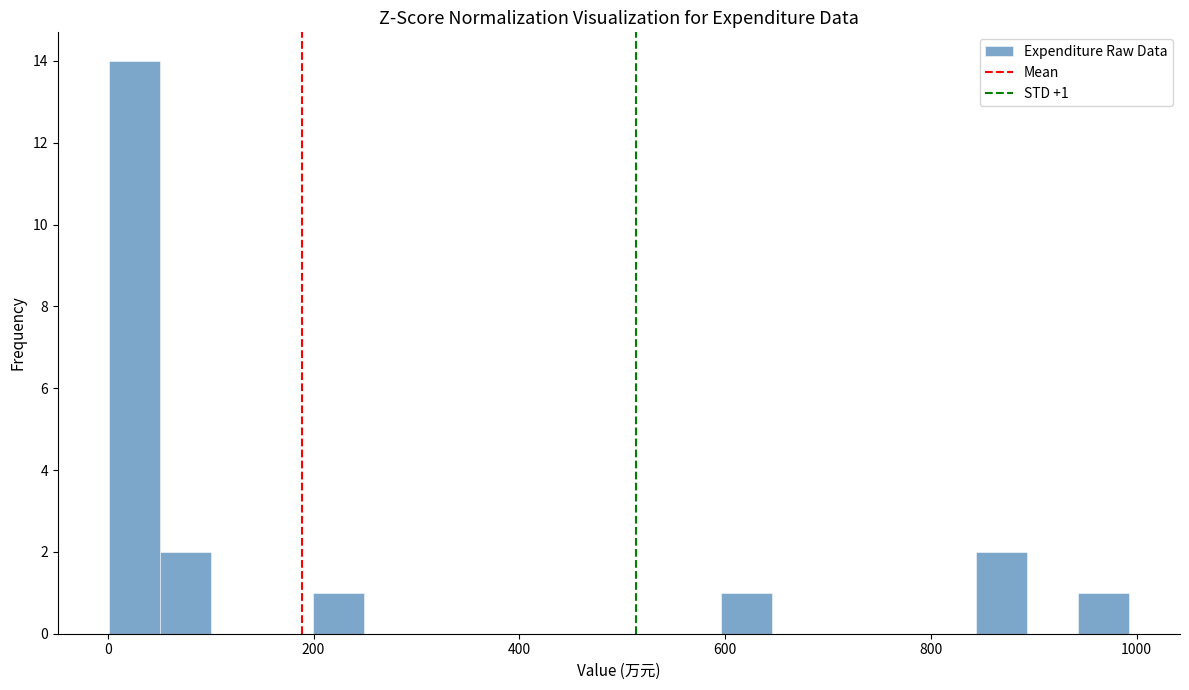

Around what value on the x-axis is the tallest bar? Give the approximate position of its centre, as read against the axis.

20